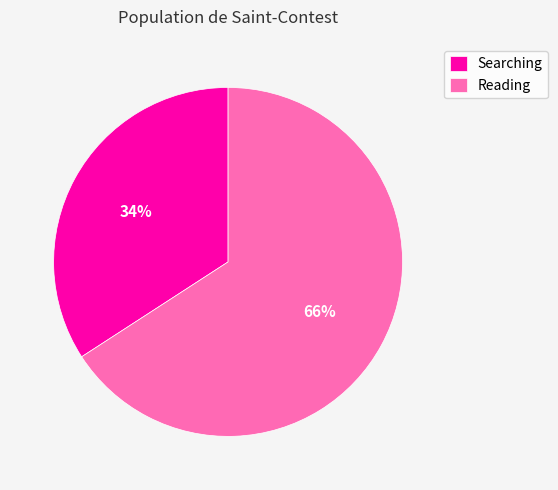

How many segments does this pie chart have?

2